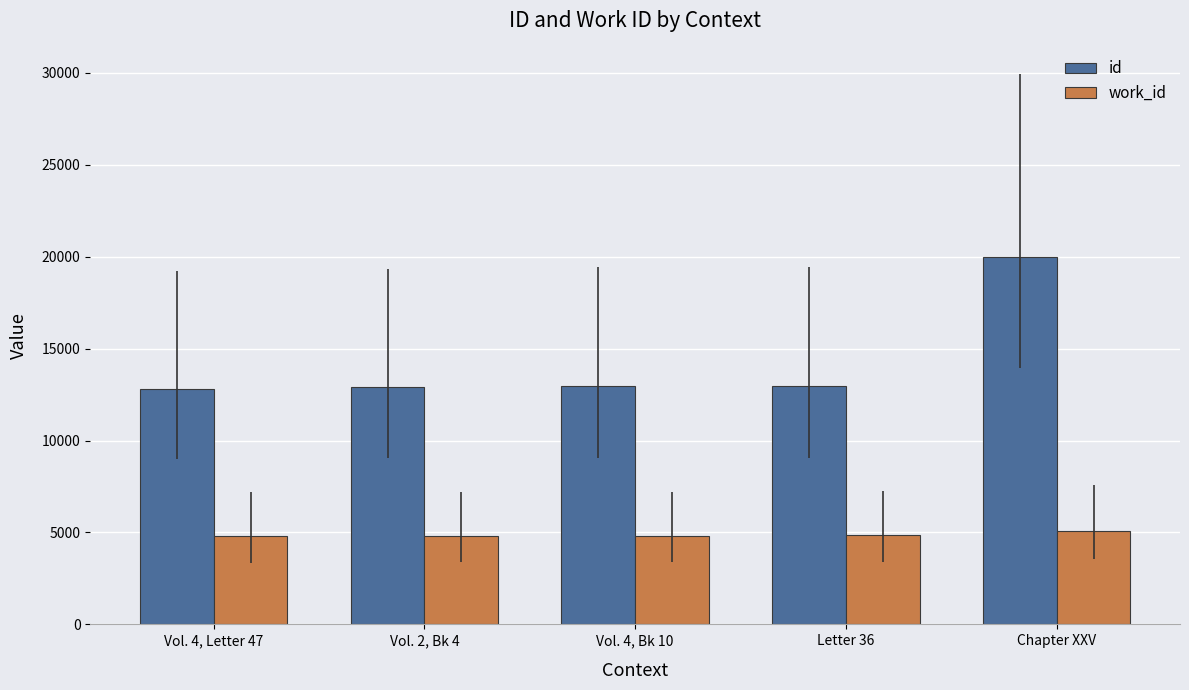

What is the maximum value for work_id?

5070